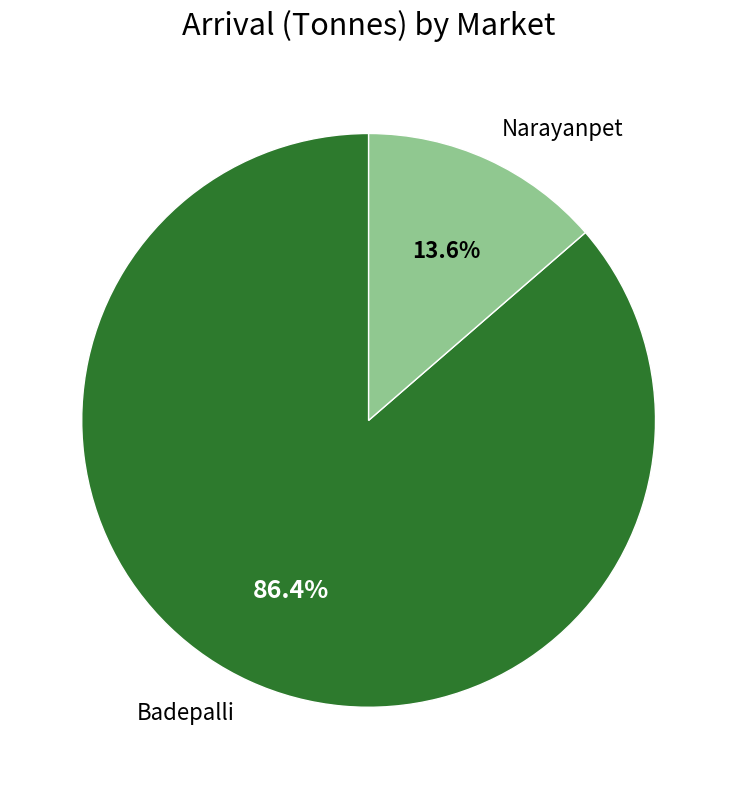

How many slices are in this pie chart?

2